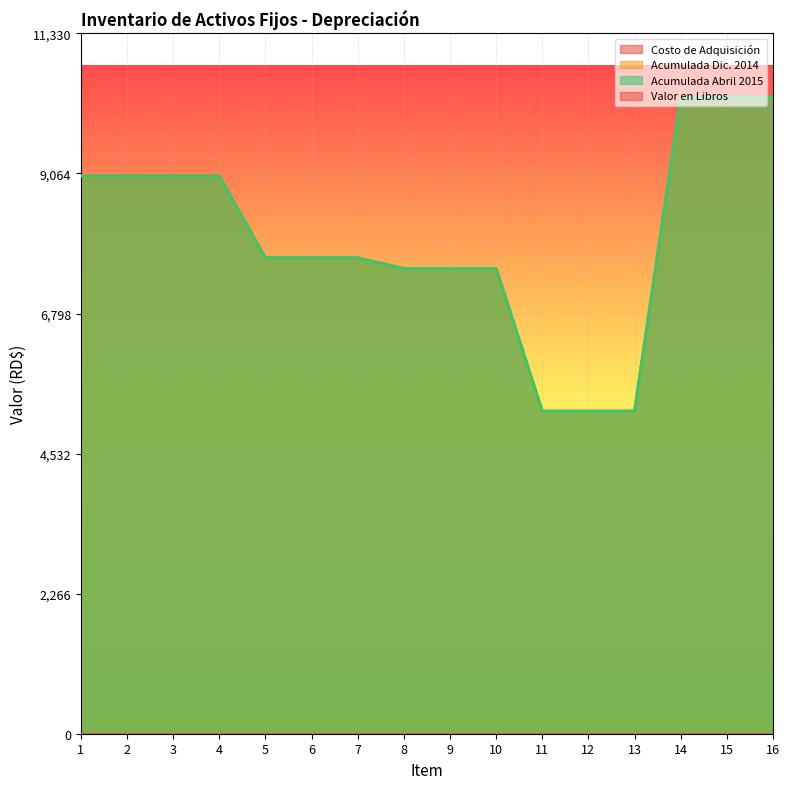

True or false: Acumulada Abril 2015 and Costo de Adquisición intersect in this chart.

False